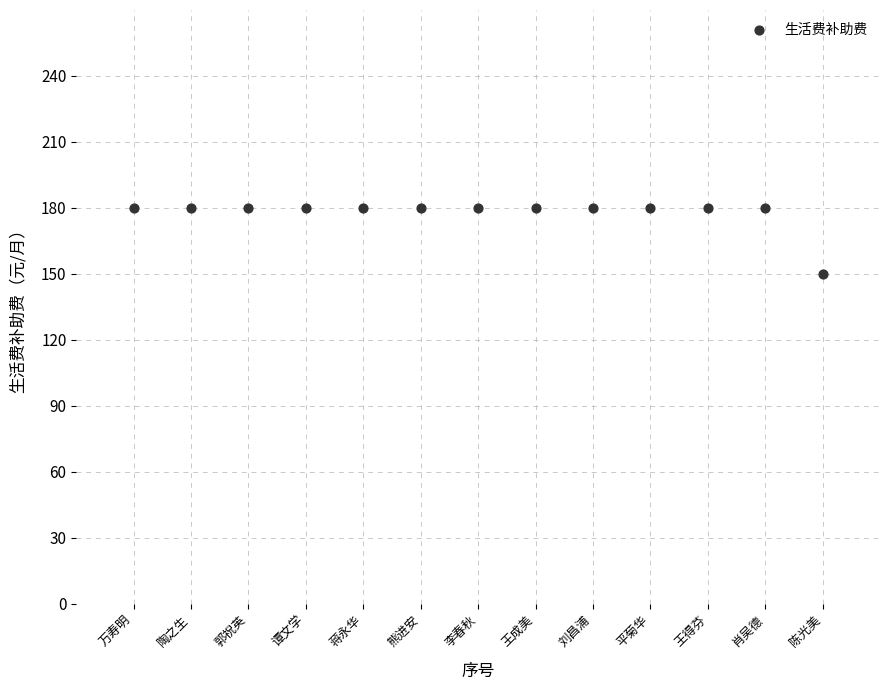

What is the range of Y values (max minus min)?

30